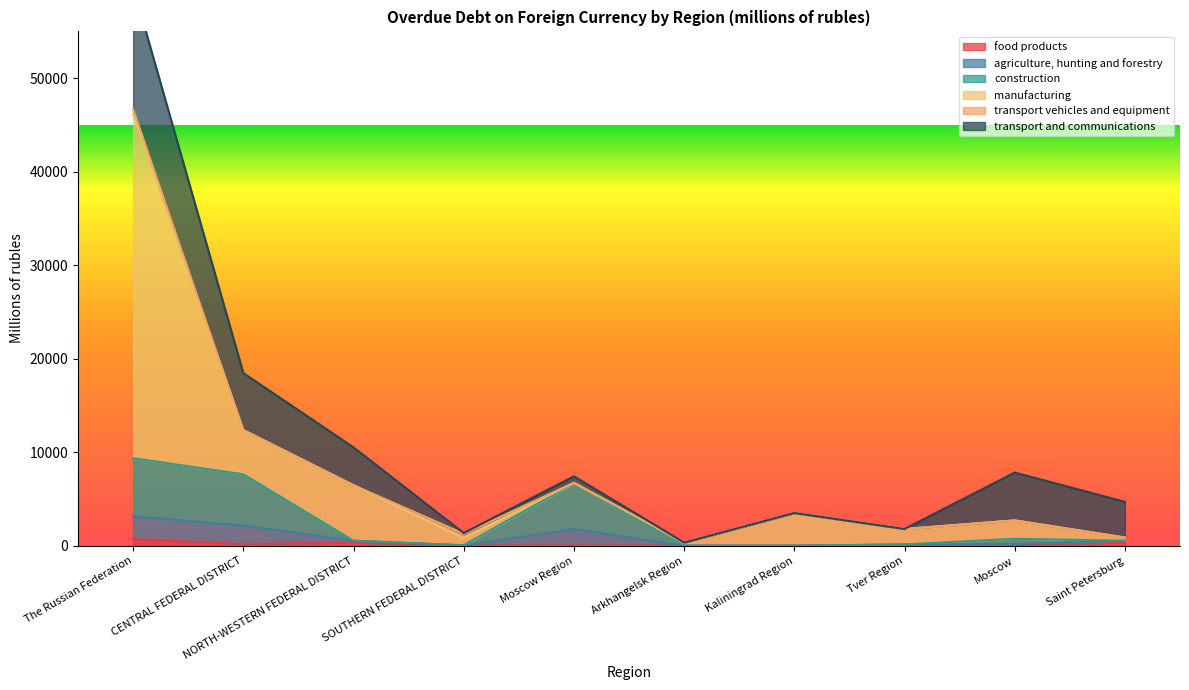

What is the average value of the manufacturing series?

5608